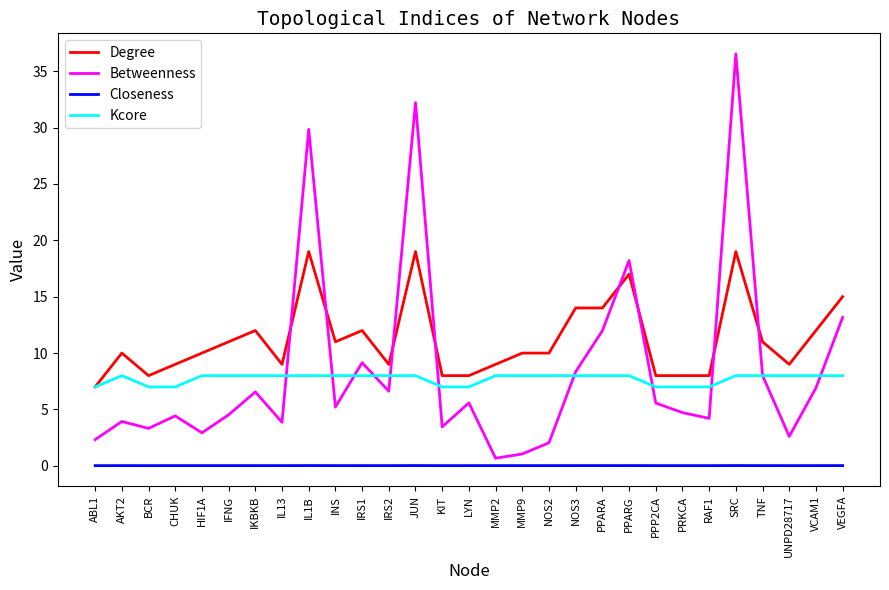

At which label does Betweenness reach its peak?

SRC